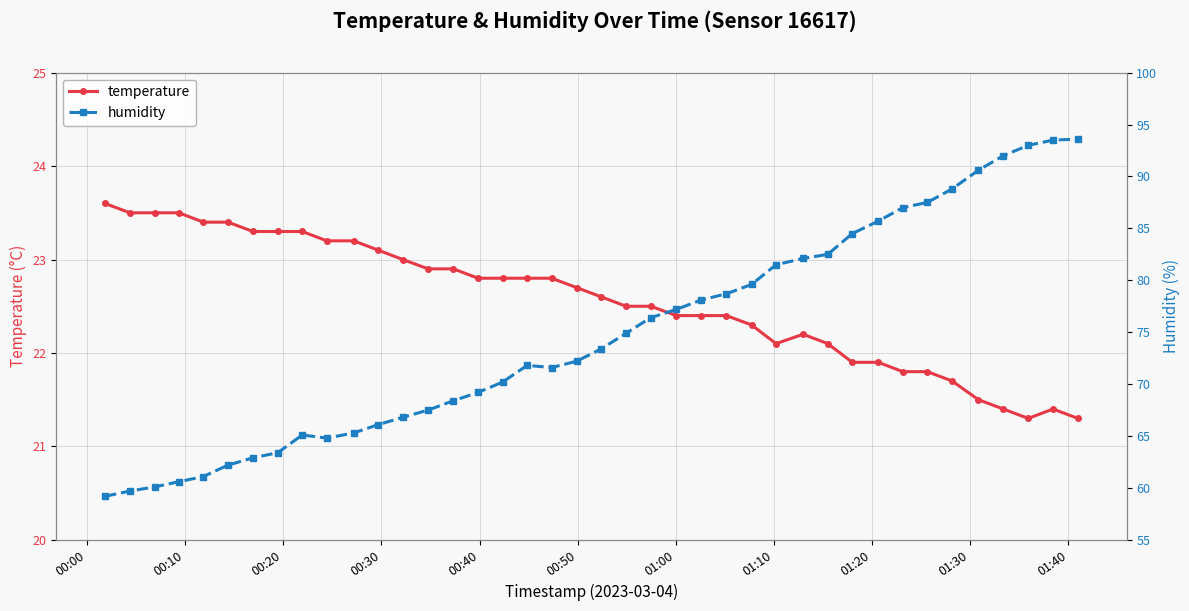

What is the value of the temperature point at the 35th from the left?

21.7